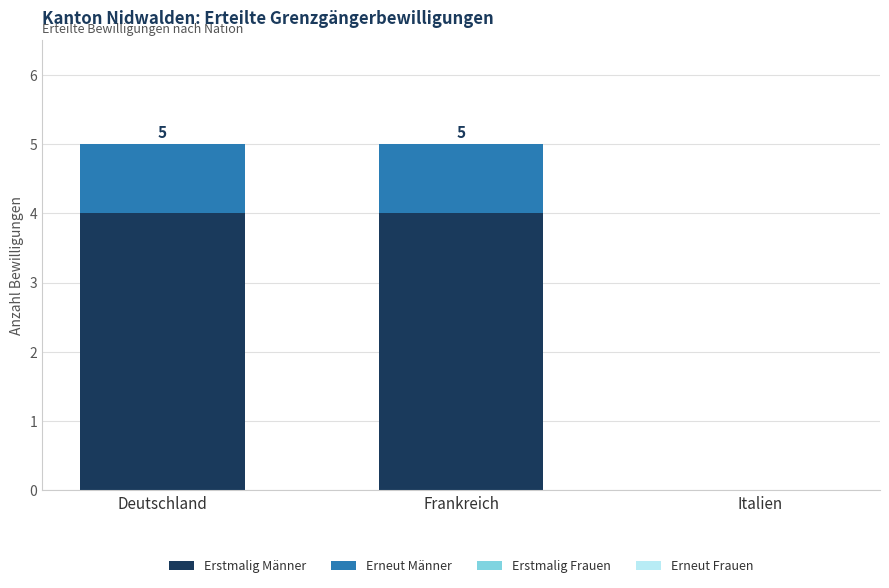

Reading left to right, transcribe the values for Erstmalig Männer.

Deutschland=4	Frankreich=4	Italien=0